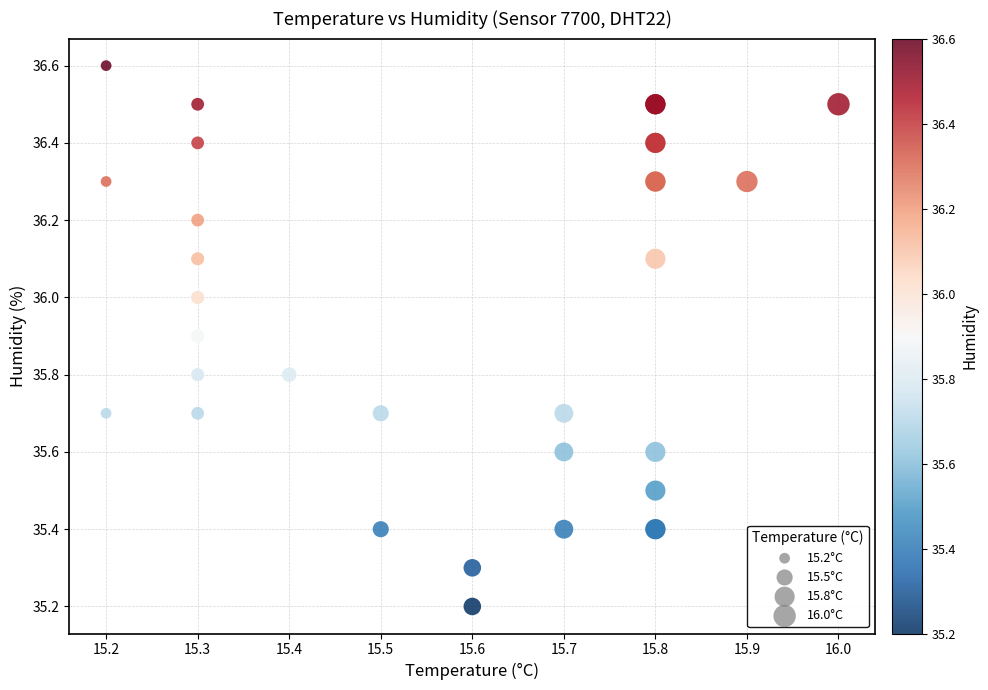

What Y value in the scatter plot is closest to 35?

35.2